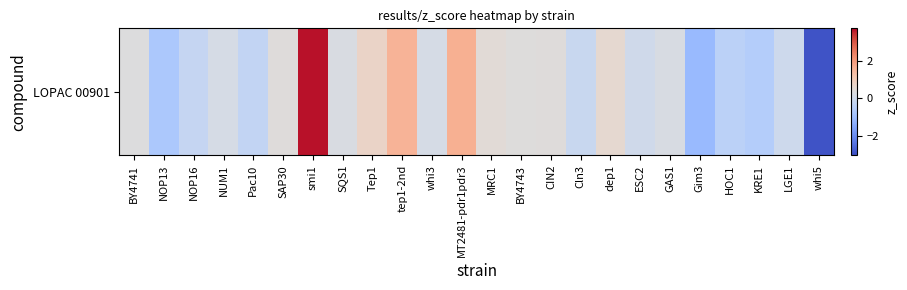

True or false: the data shows -0.5 at KRE1.

True